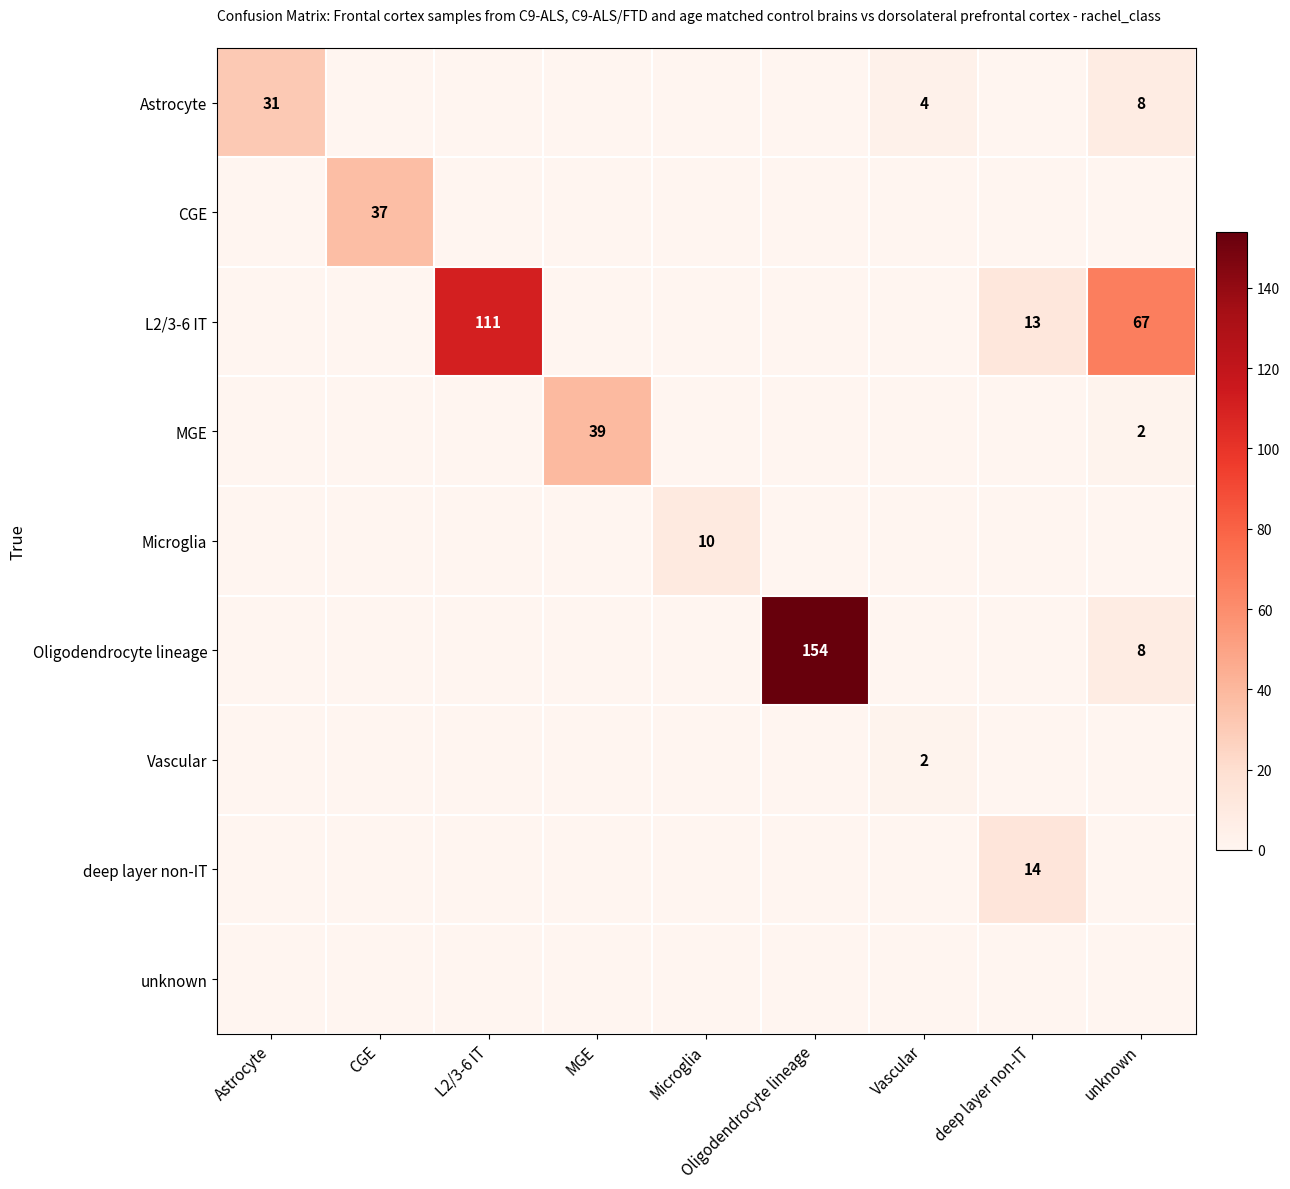

Is the value of Oligodendrocyte lineage at unknown greater than the value of Vascular at Vascular?

Yes